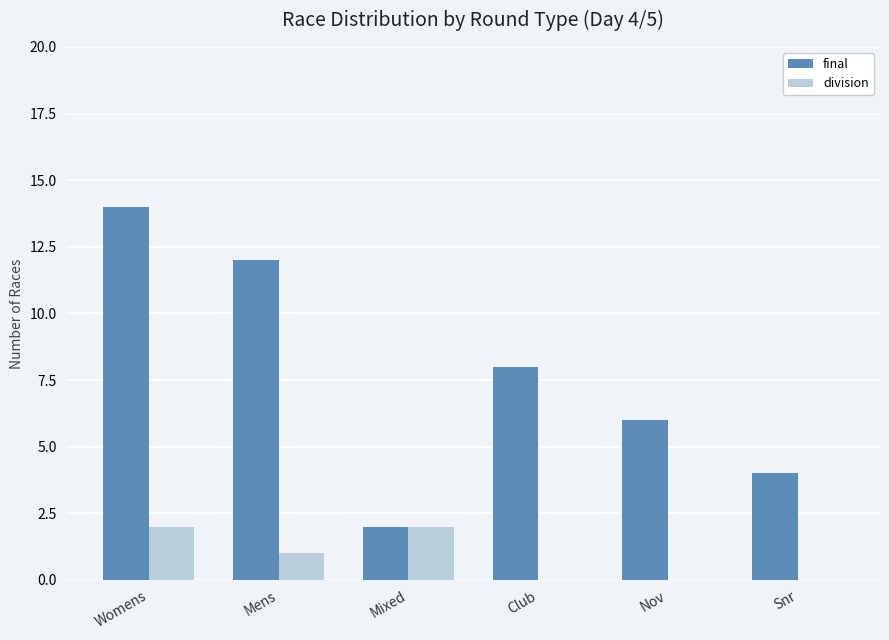

Are the bars grouped side by side (vs. stacked)?

Yes